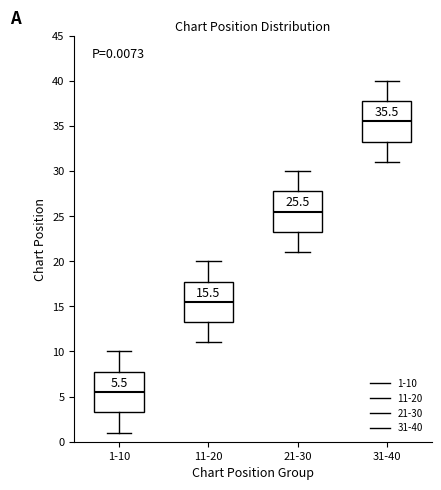

Which box has the lowest median line?

1-10